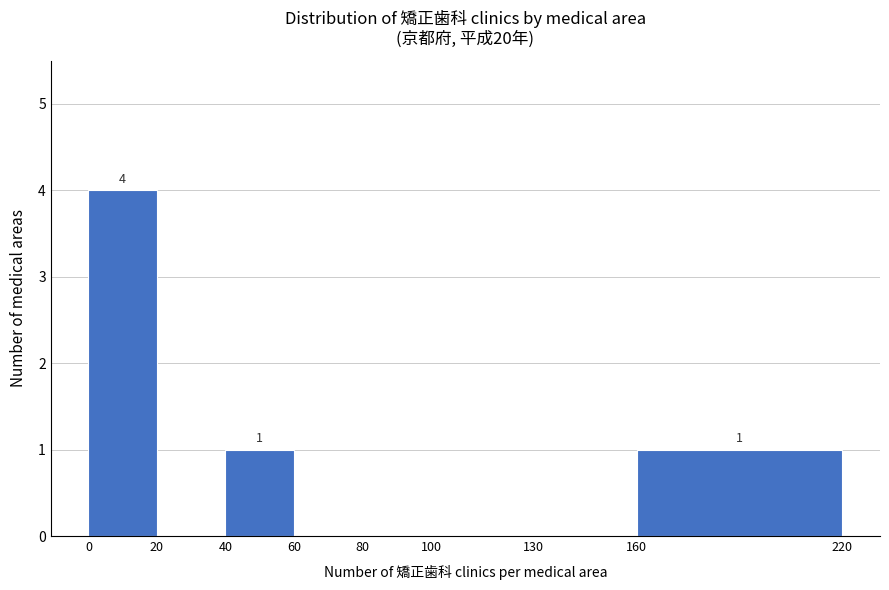

Over which range of the x-axis is the bar tallest?

0 to 20